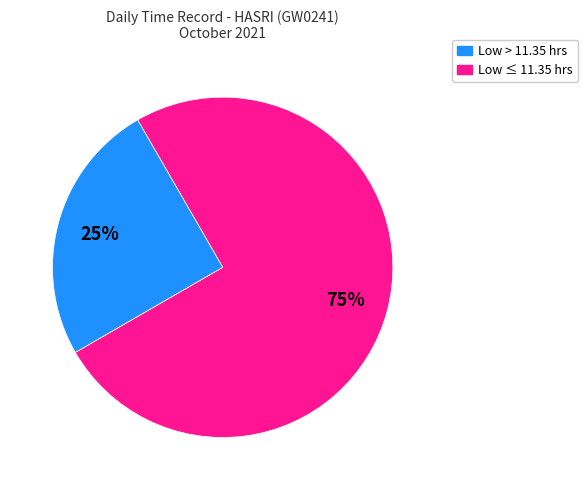

Is there any slice that represents more than half of the pie?

Yes